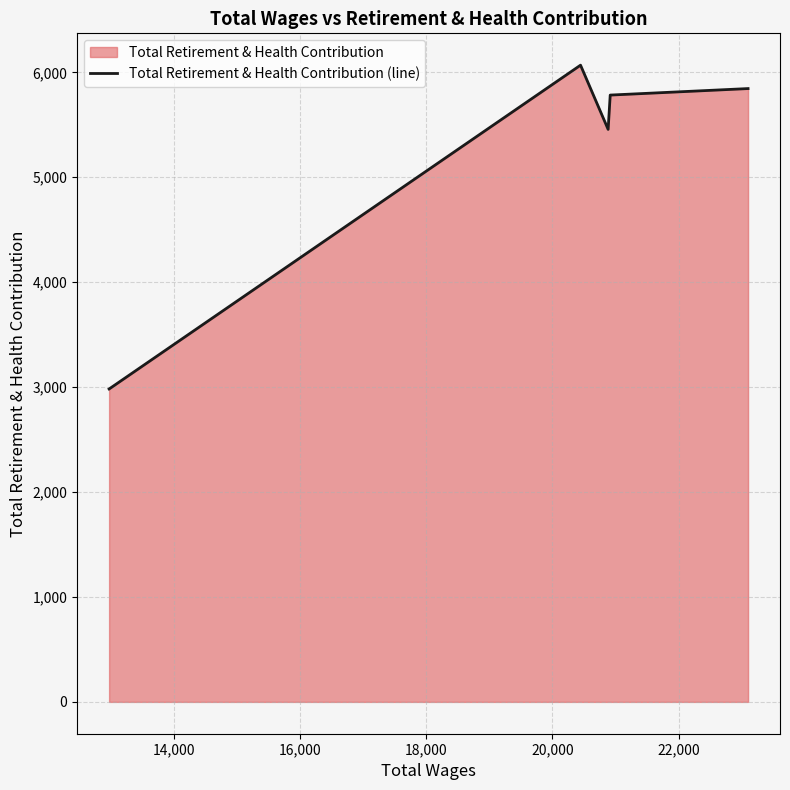

How many data points does each series have?

5